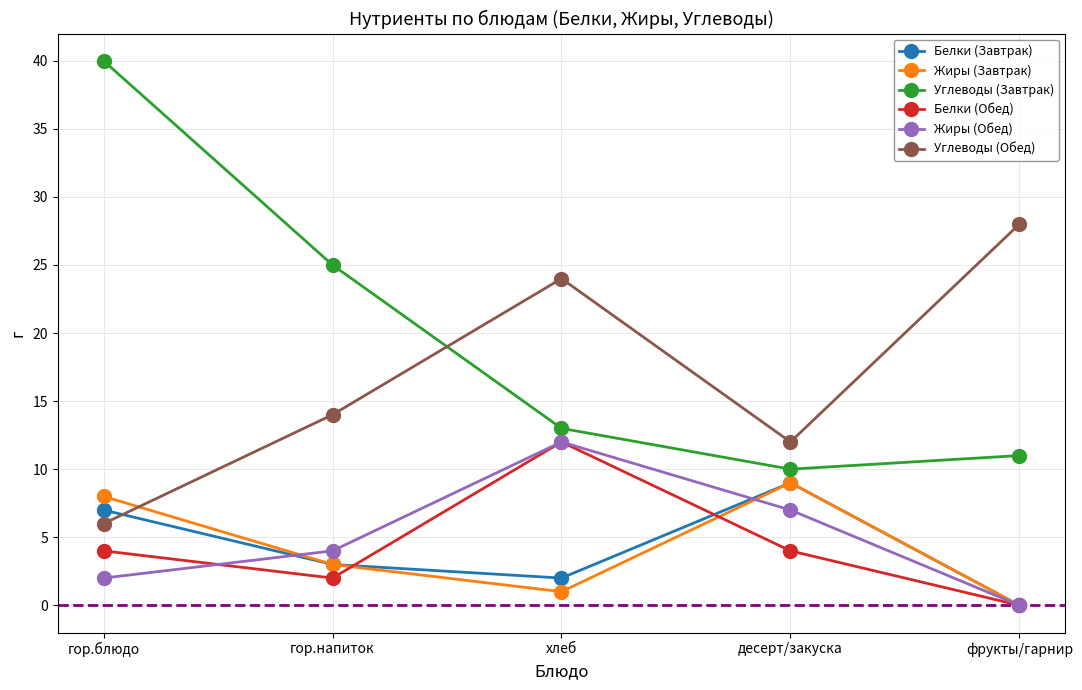

How many lines are shown in the chart?

6